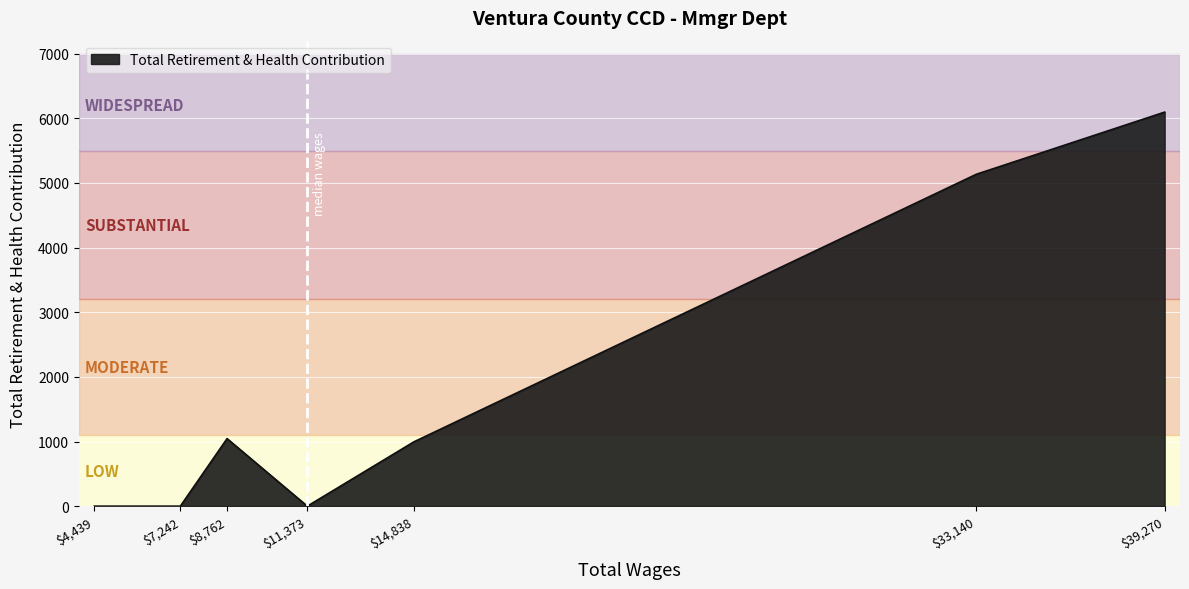

How many distinct data groups are displayed?

1